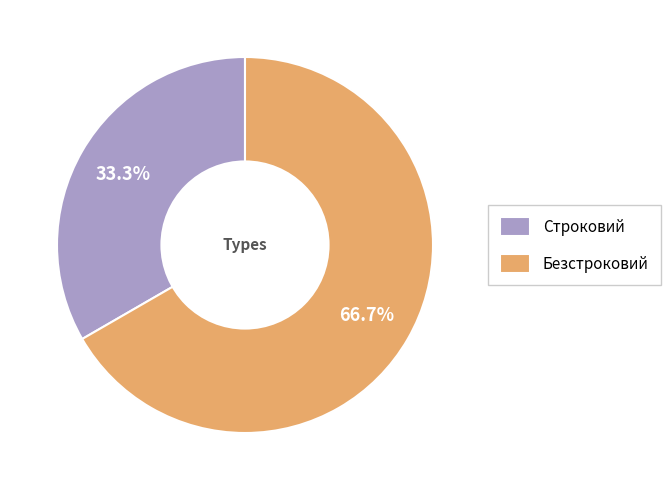

Combined, what portion of the pie is Строковий and Безстроковий?

100.0%